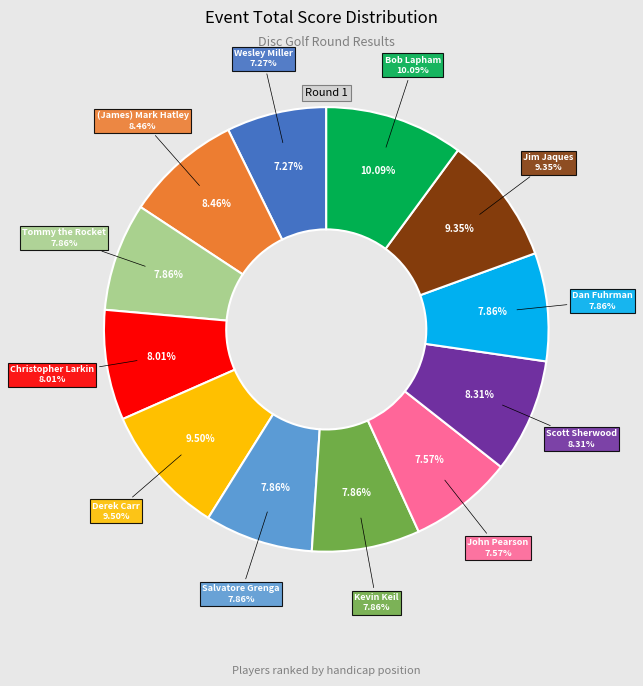

To the nearest percent, what is the difference between the largest and smallest slice percentages?

3%